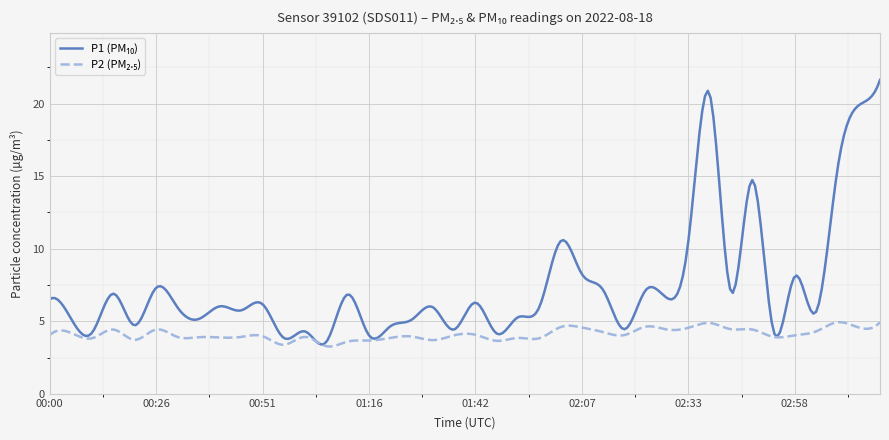

What is the maximum value shown in the chart?

21.6